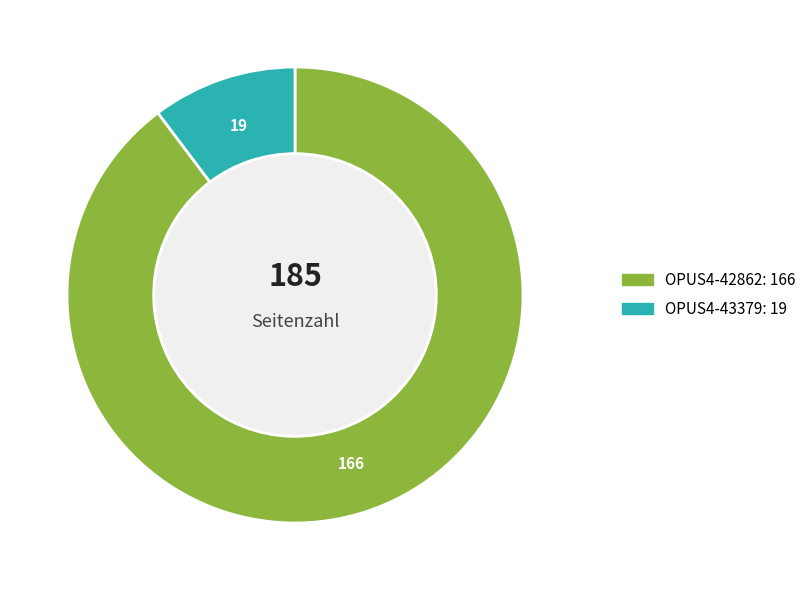

What percentage is NOT represented by OPUS4-42862?

10.3%